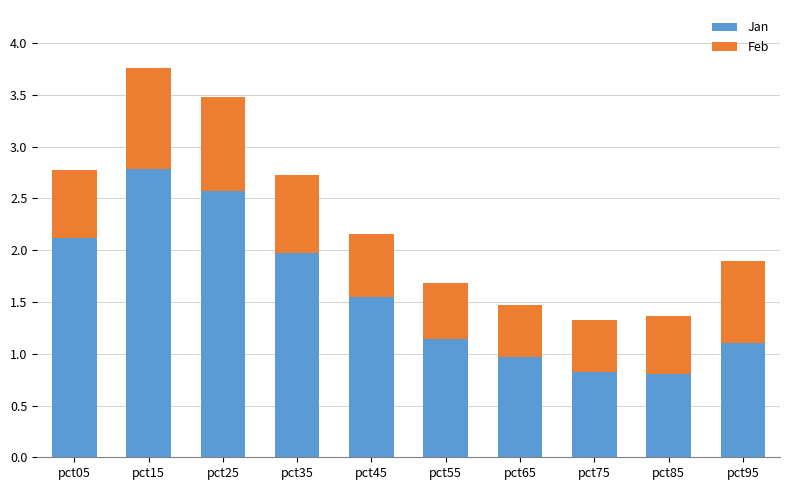

What is the highest value of the Jan series?

2.8